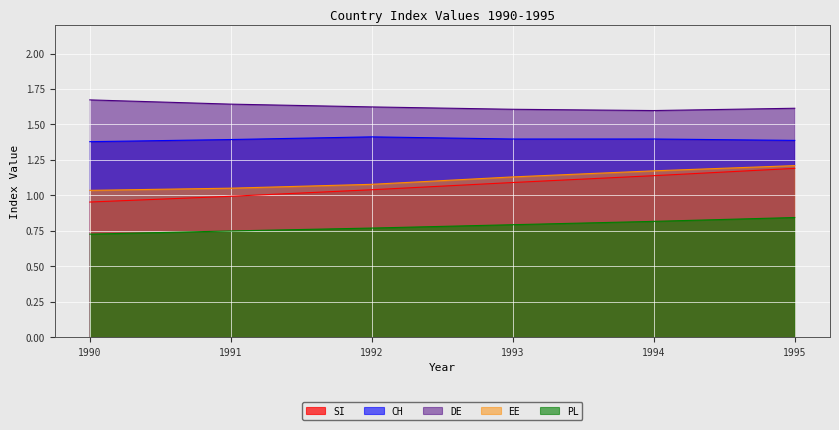

What is the total value across all series at 1990?

5.8